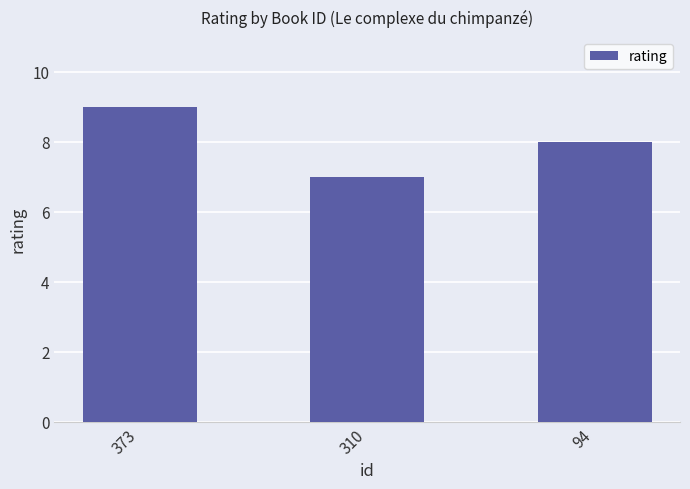

What is the change in value from 373 to 310?

-2